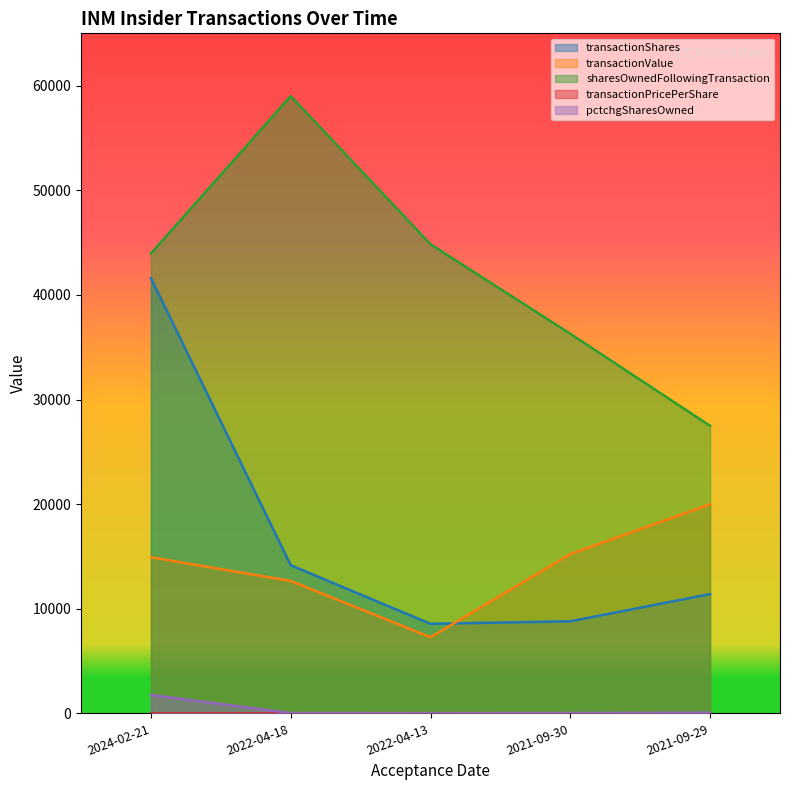

Which has a higher value, 2022-04-13 or 2021-09-29?

2021-09-29